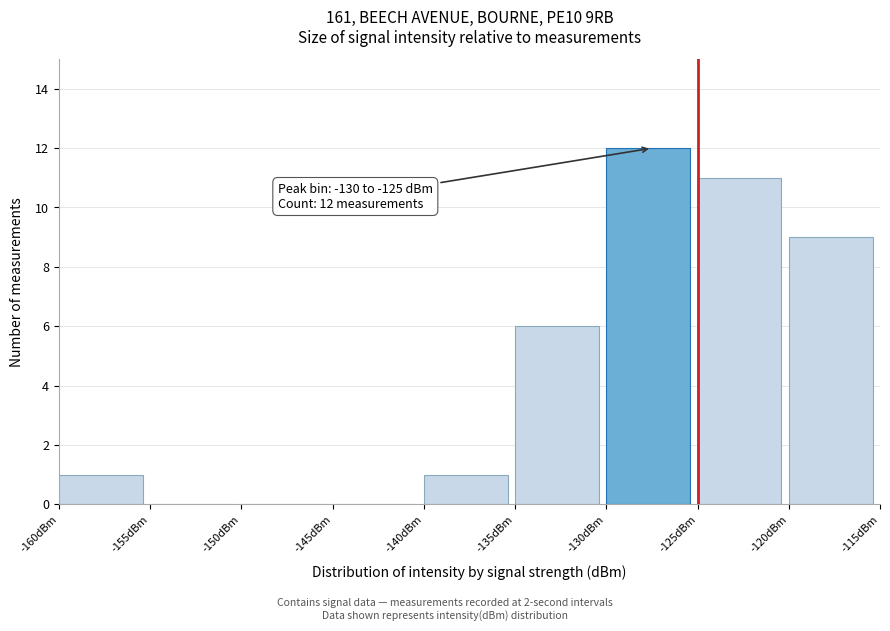

Which range on the x-axis has the tallest bar?

-130 to -125